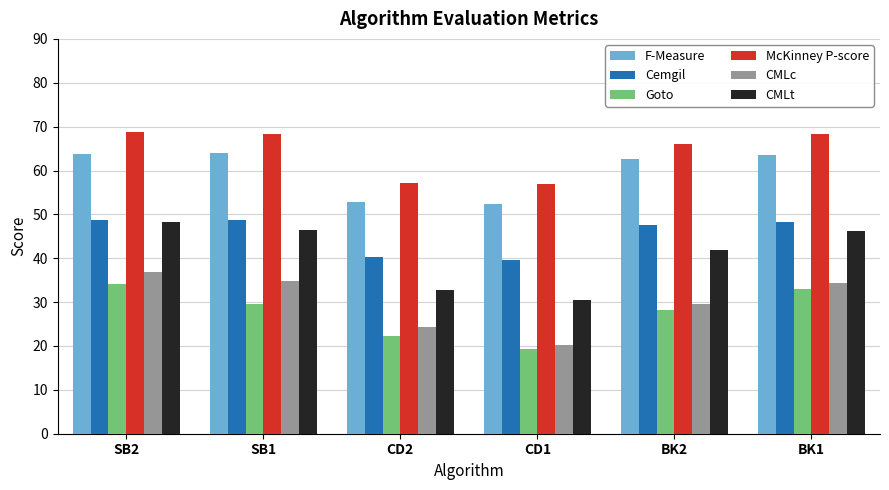

What is the label of the 4th bar from the left?

CD1